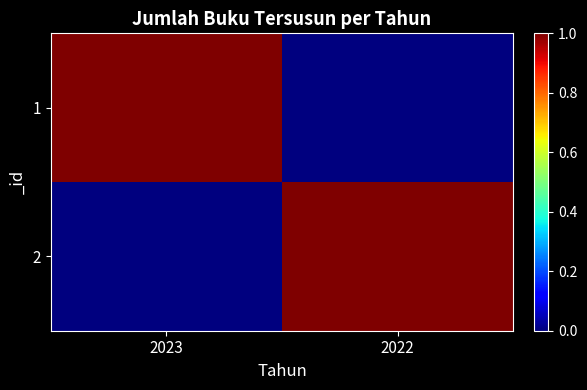

Between 2022 and 2023, which is larger?

2023